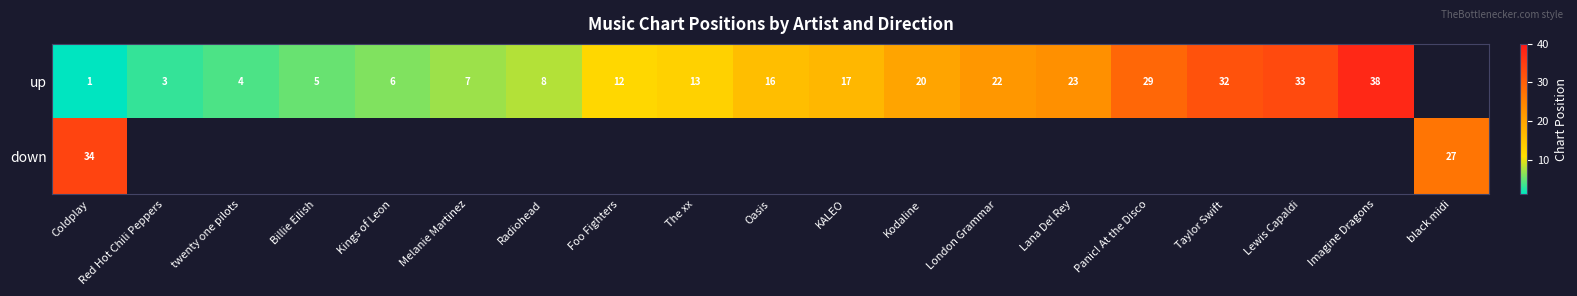

The down series shows 48 at black midi. True or false?

False